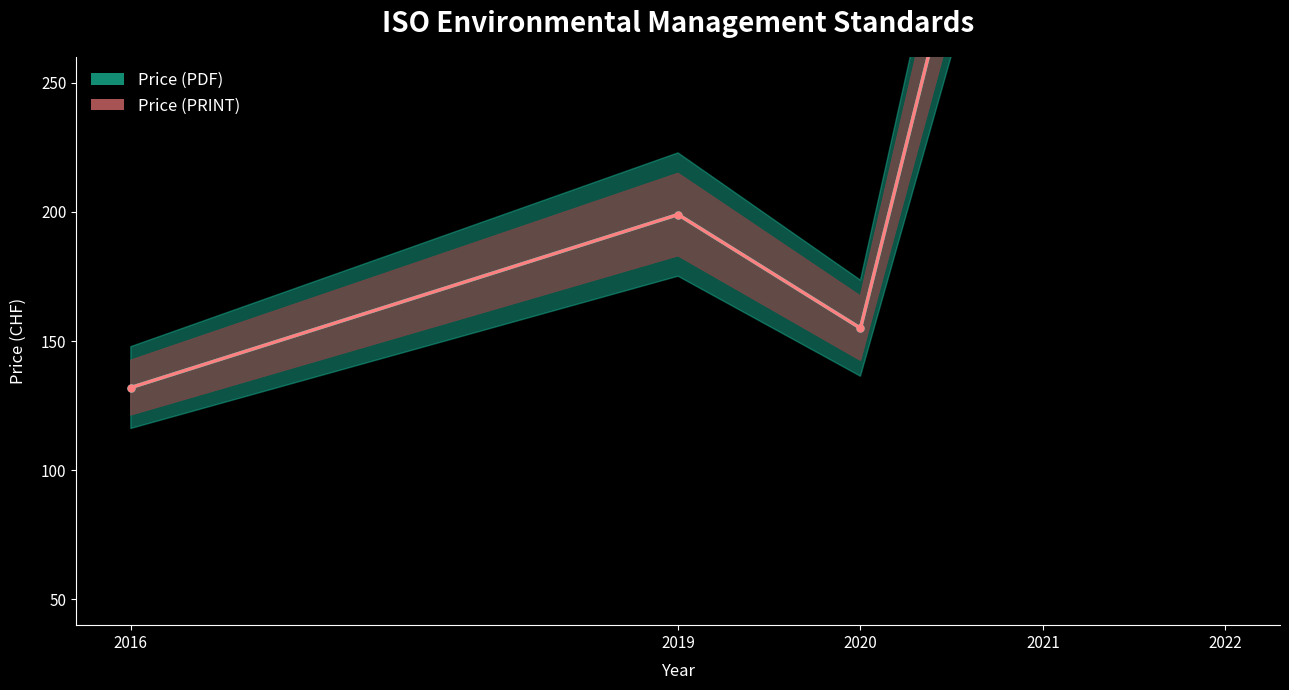

Read the Price (PRINT) value at 2019, to the nearest 10.

200